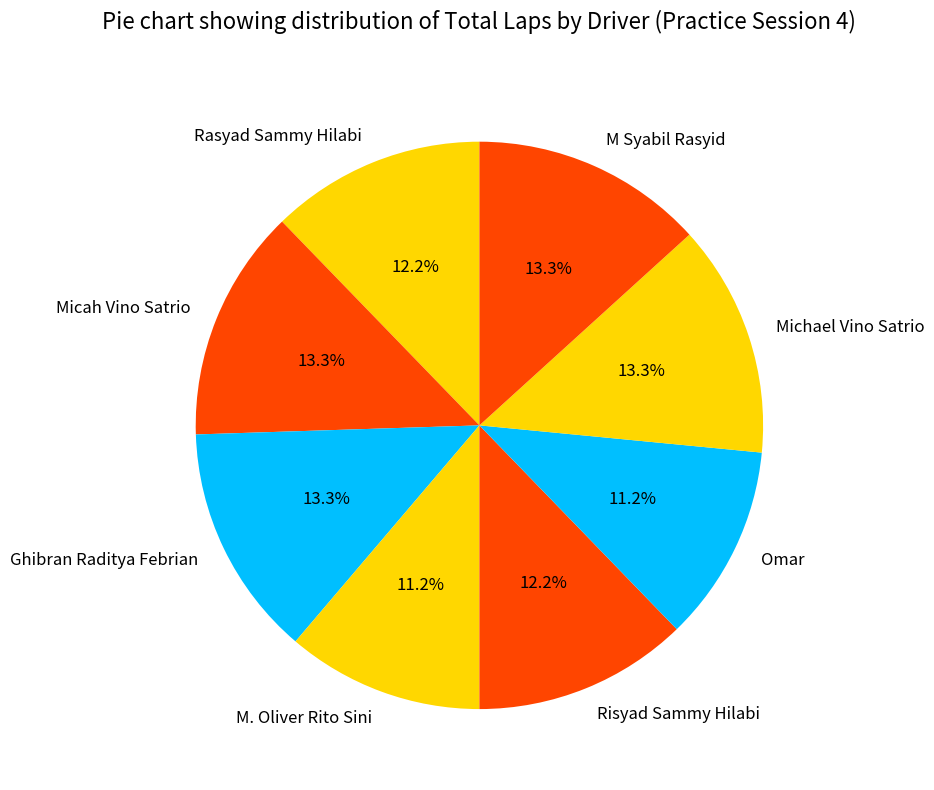

What is the ratio of the value at Micah Vino Satrio to the value at M Syabil Rasyid?

1.0